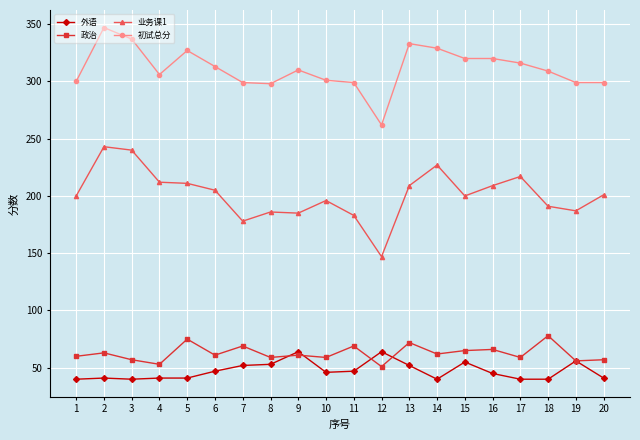

What is the value of the 外语 point at the 2nd from the left?

41